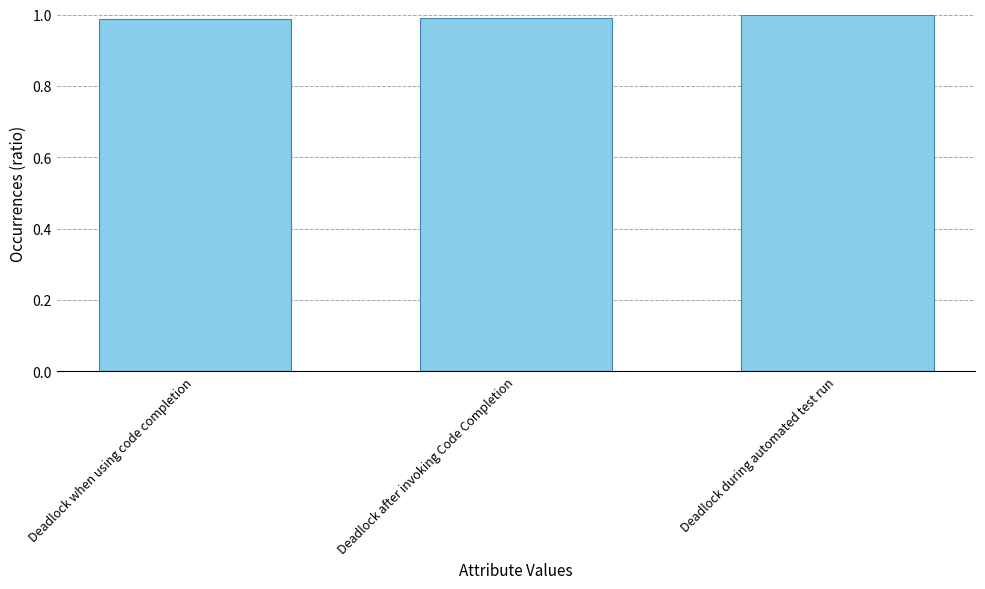

What is the sum of all values?

3.0